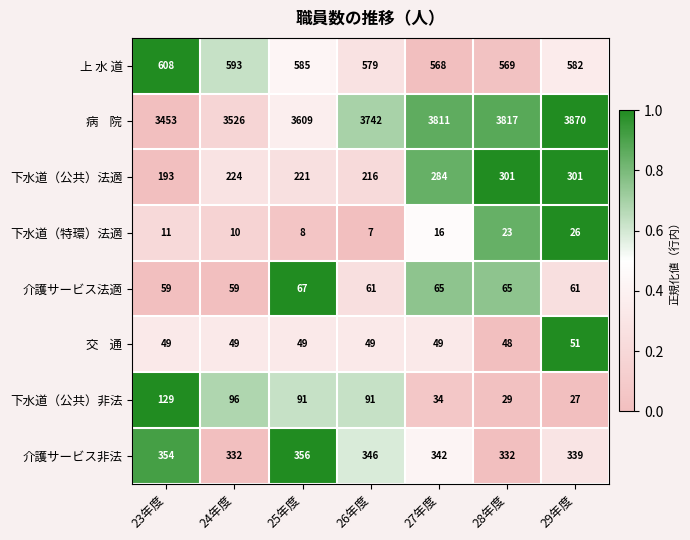

Between 26年度 and 28年度, which series saw the biggest shift?

下水道（公共）法適